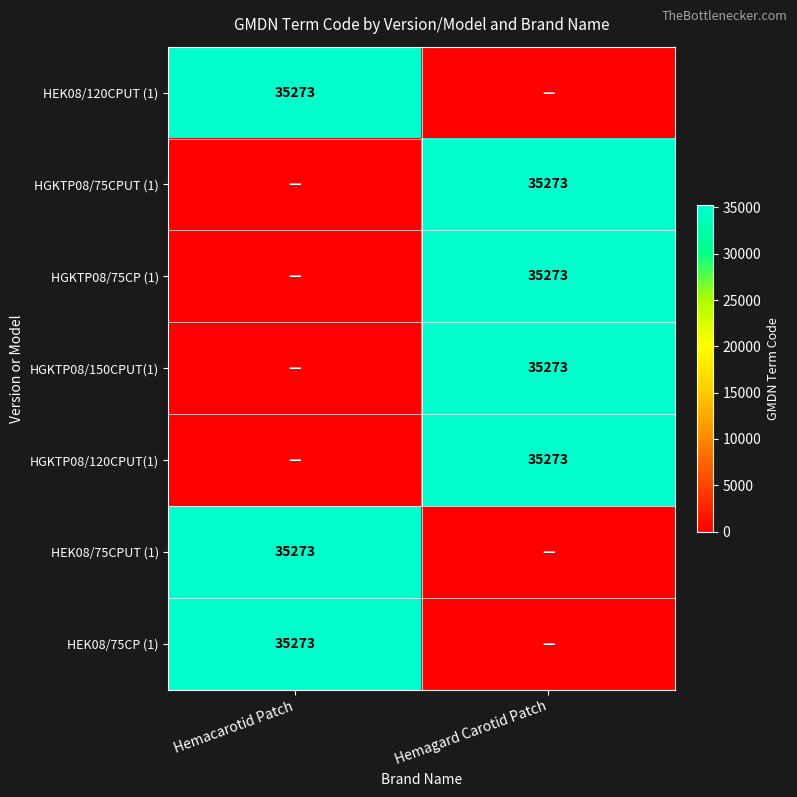

The value of HGKTP08/150CPUT(1) at Hemagard Carotid Patch is 35273. True or false?

True